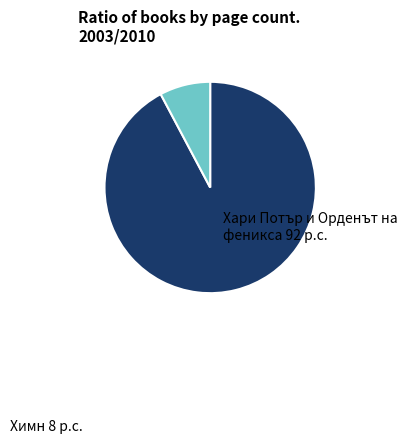

Does any single category account for the majority?

Yes